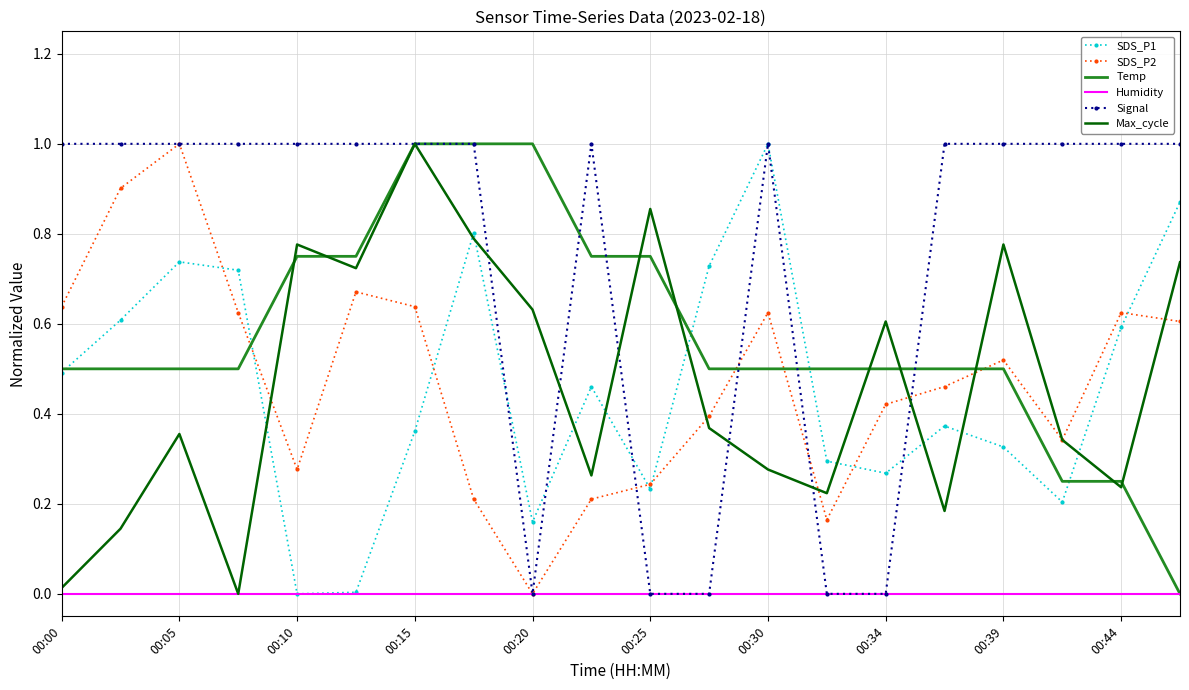

Which series has the largest total across all categories?

Signal